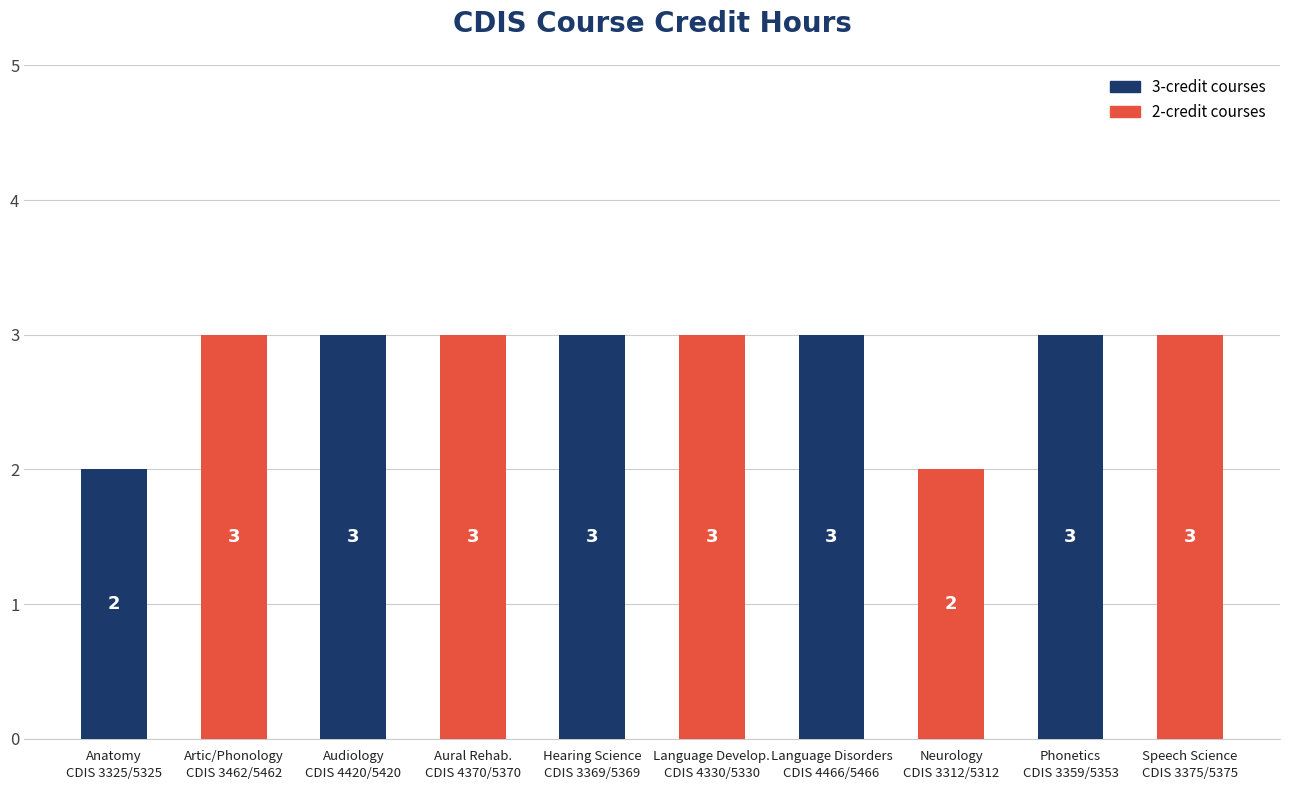

What value does the data have at Hearing Science
CDIS 3369/5369?

3